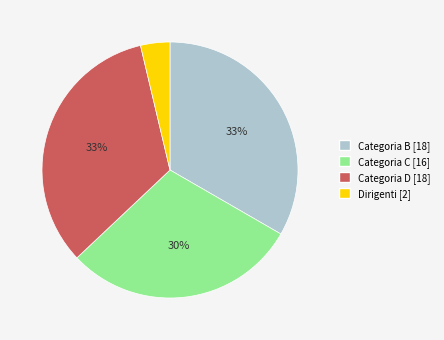

Which slice is the smallest?

Dirigenti